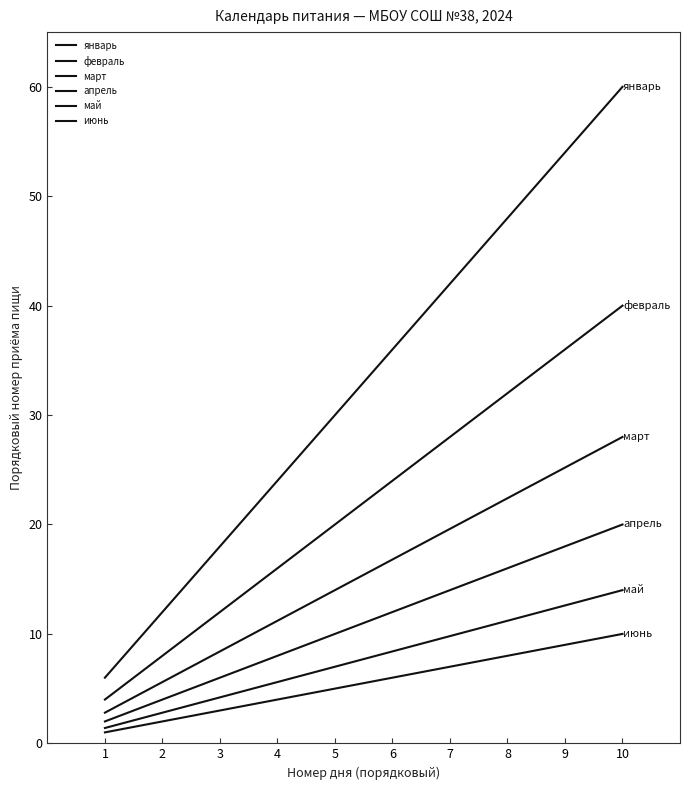

Between 4 and 6, which series saw the biggest shift?

январь